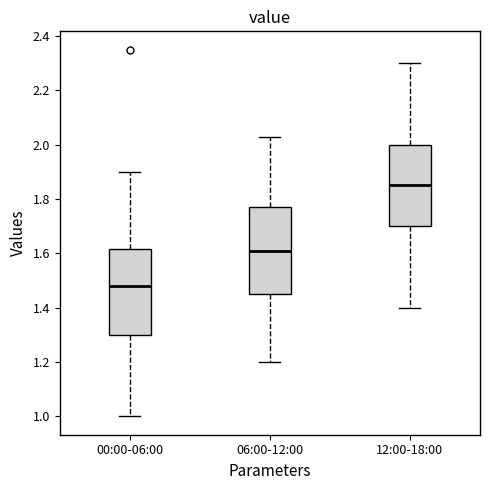

Which box's median line is the lowest?

00:00-06:00